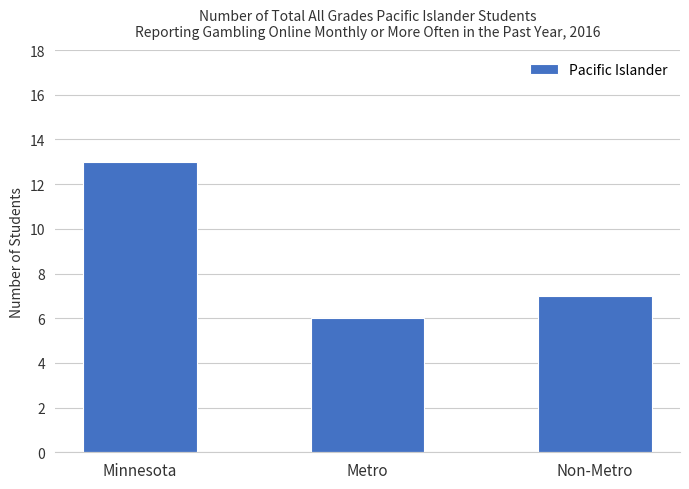

What is the sum of all values?

26